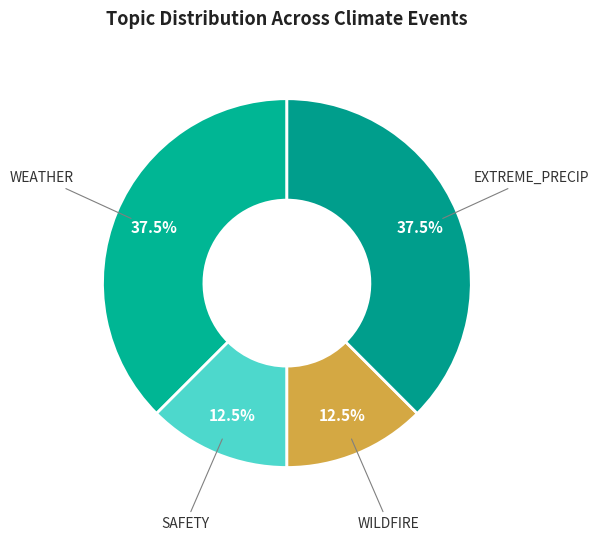

Approximately how many times larger is the value at WILDFIRE compared to WEATHER?

0.3